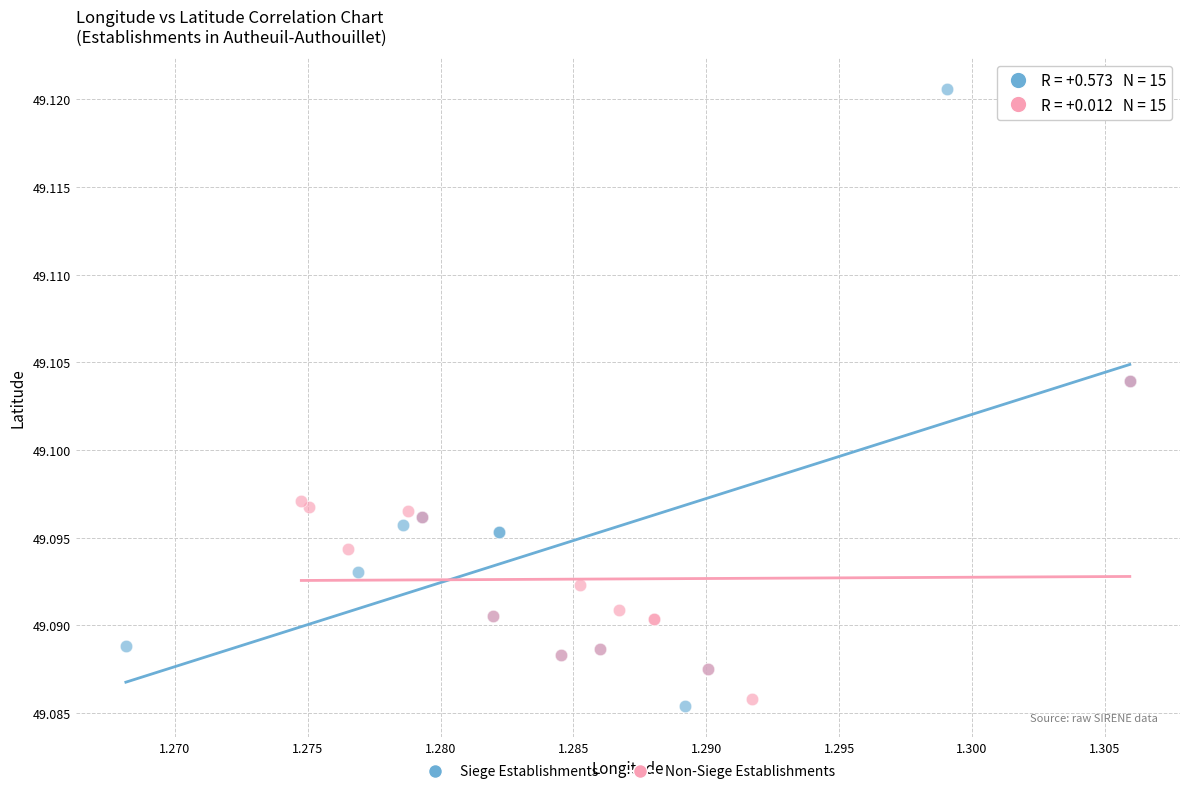

Which series has the largest Y range (max minus min)?

Siege Establishments